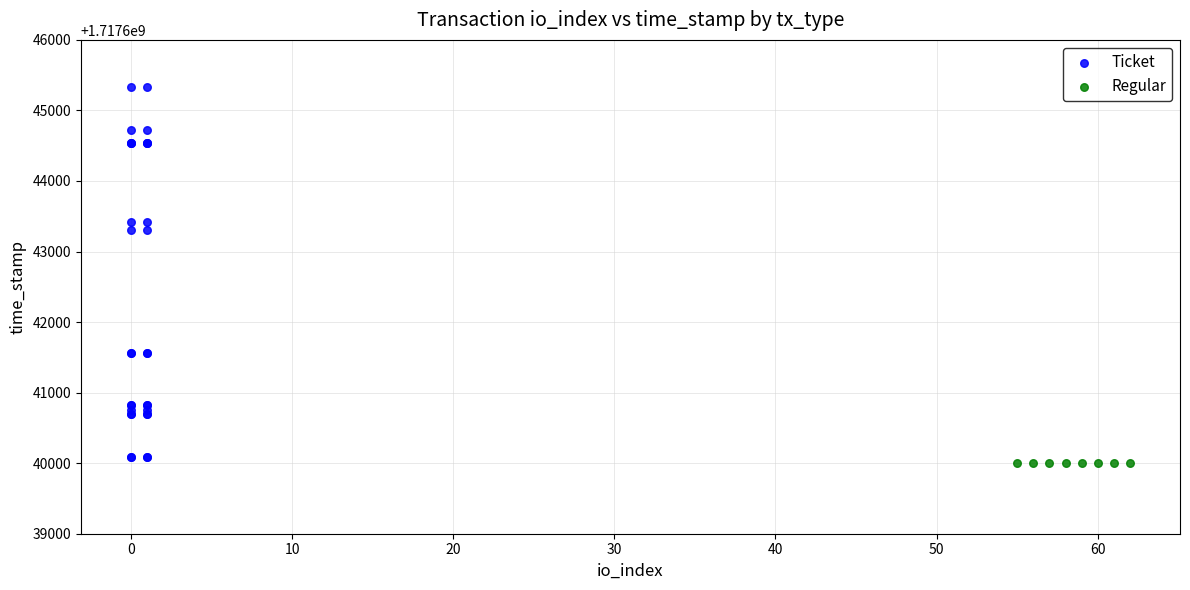

Which series reaches the maximum Y coordinate?

Ticket